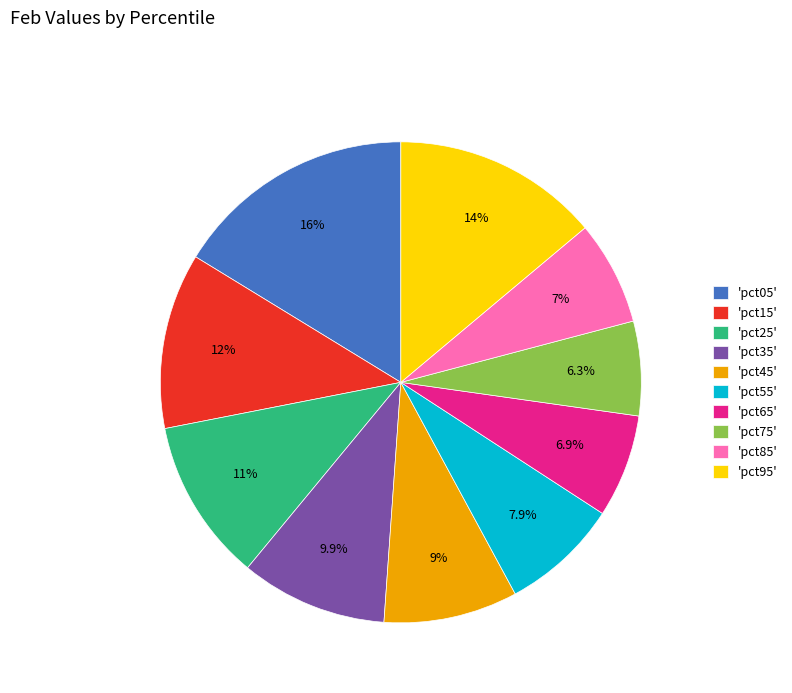

Which slice is the smallest?

'pct75'